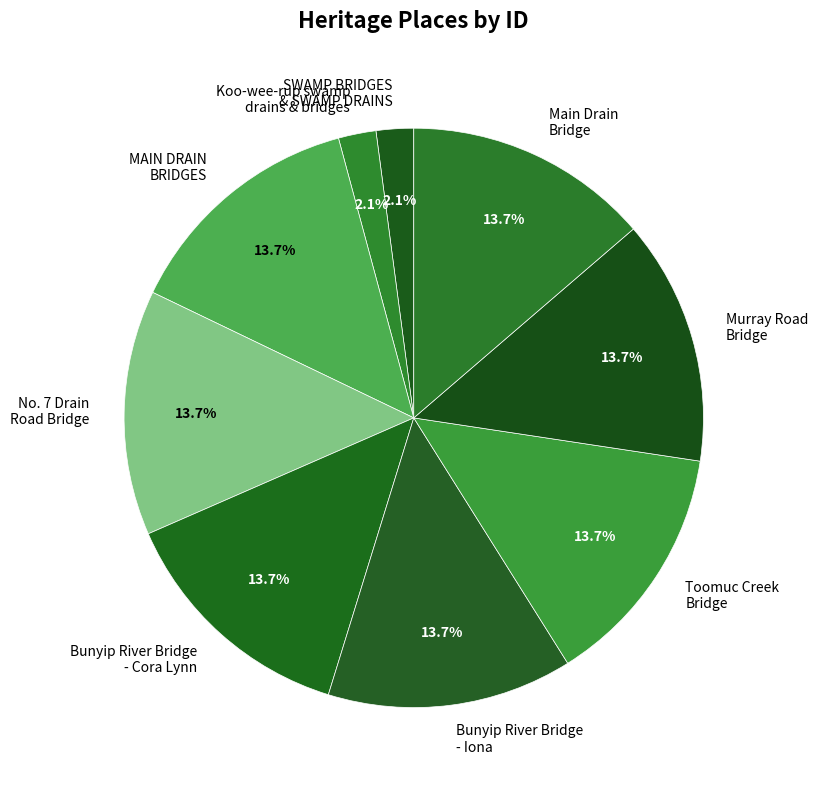

What portion of the pie excludes SWAMP BRIDGES & SWAMP DRAINS?

97.9%